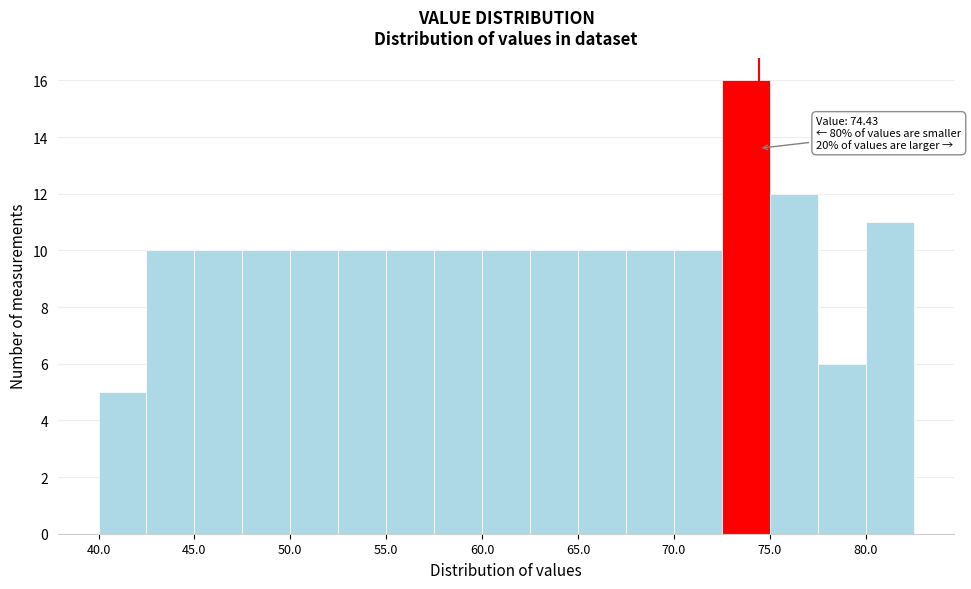

Over which range of the x-axis is the bar tallest?

72.5 to 75.0